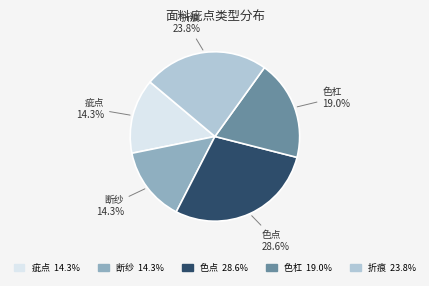

Is there a majority slice in this chart?

No